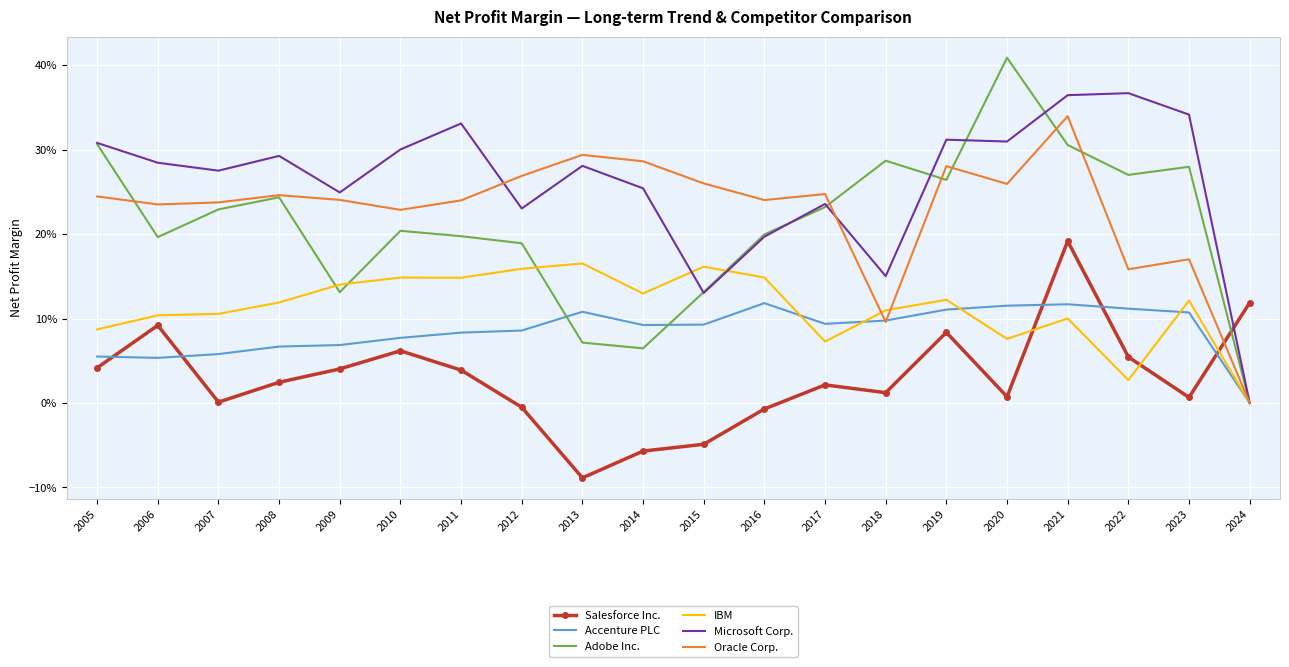

Reading left to right, list all the values displayed in this chart.

Salesforce Inc.: 0.0	0.1	0.0	0.0	0.0	0.1	0.0	-0.0	-0.1	-0.1	-0.0	-0.0	0.0	0.0	0.1	0.0	0.2	0.1	0.0	0.1
Accenture PLC: 0.1	0.1	0.1	0.1	0.1	0.1	0.1	0.1	0.1	0.1	0.1	0.1	0.1	0.1	0.1	0.1	0.1	0.1	0.1	0.0
Adobe Inc.: 0.3	0.2	0.2	0.2	0.1	0.2	0.2	0.2	0.1	0.1	0.1	0.2	0.2	0.3	0.3	0.4	0.3	0.3	0.3	0.0
IBM: 0.1	0.1	0.1	0.1	0.1	0.1	0.1	0.2	0.2	0.1	0.2	0.1	0.1	0.1	0.1	0.1	0.1	0.0	0.1	0.0
Microsoft Corp.: 0.3	0.3	0.3	0.3	0.2	0.3	0.3	0.2	0.3	0.3	0.1	0.2	0.2	0.2	0.3	0.3	0.4	0.4	0.3	0.0
Oracle Corp.: 0.2	0.2	0.2	0.2	0.2	0.2	0.2	0.3	0.3	0.3	0.3	0.2	0.2	0.1	0.3	0.3	0.3	0.2	0.2	0.0